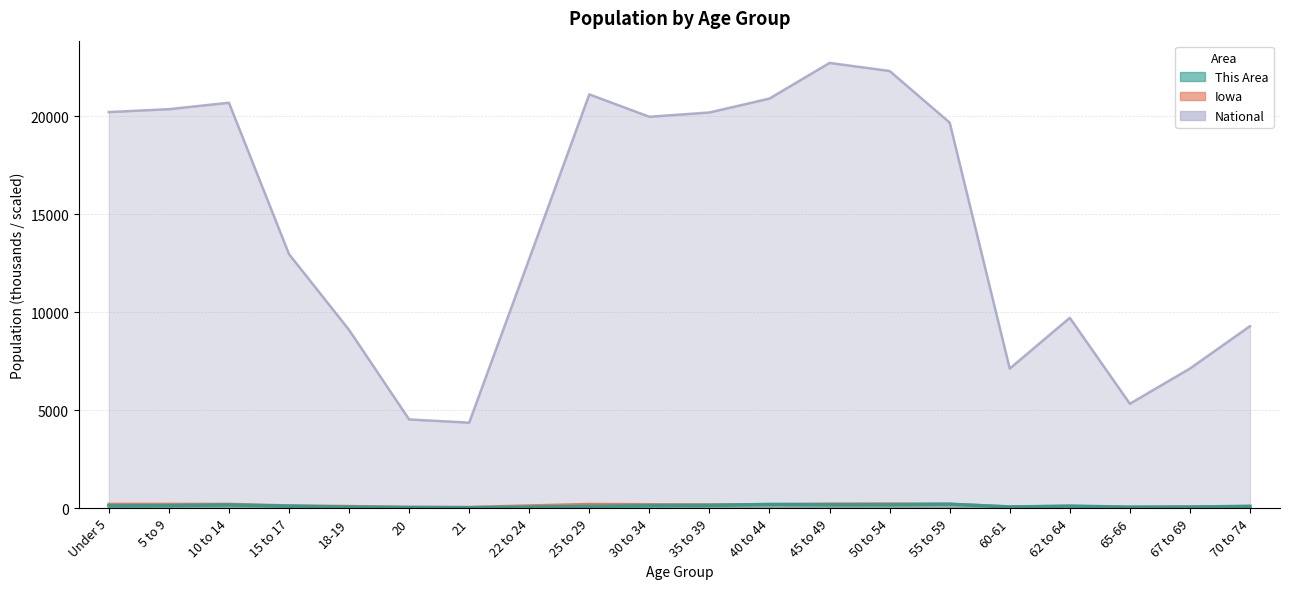

True or false: This Area has more than 2 points higher than both neighbors.

True